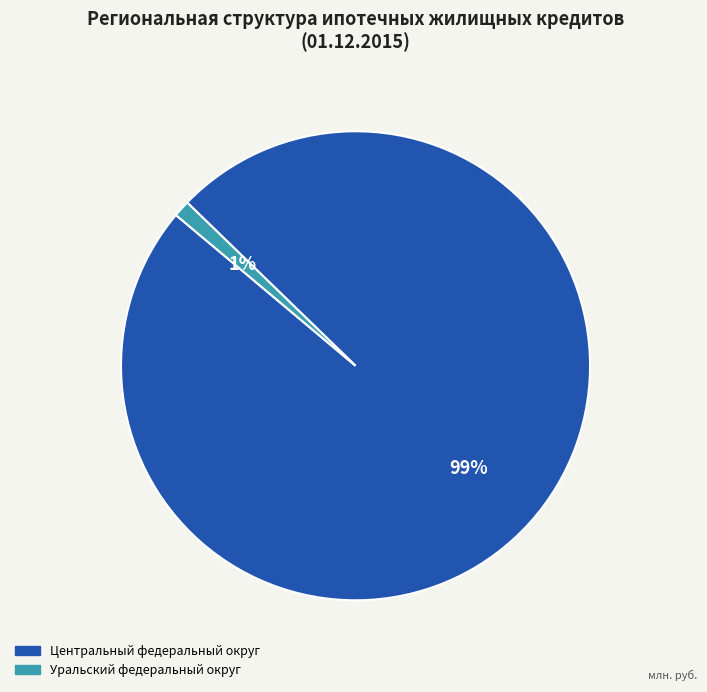

True or false: Центральный федеральный округ accounts for 99% of the total.

True